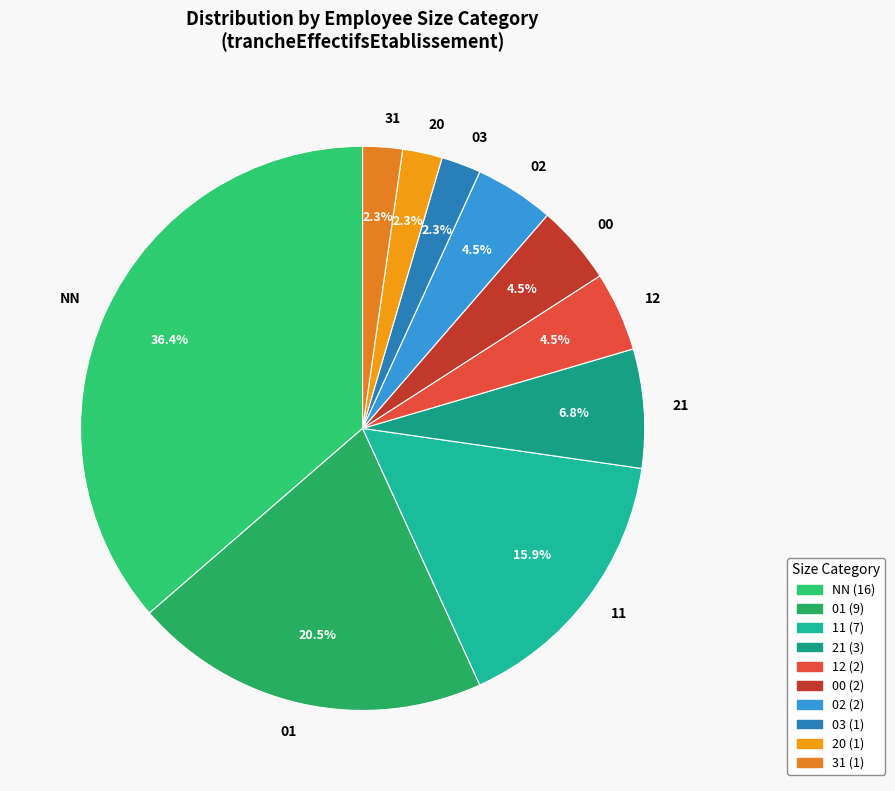

Is the sum of 03 and 01 greater than half?

No